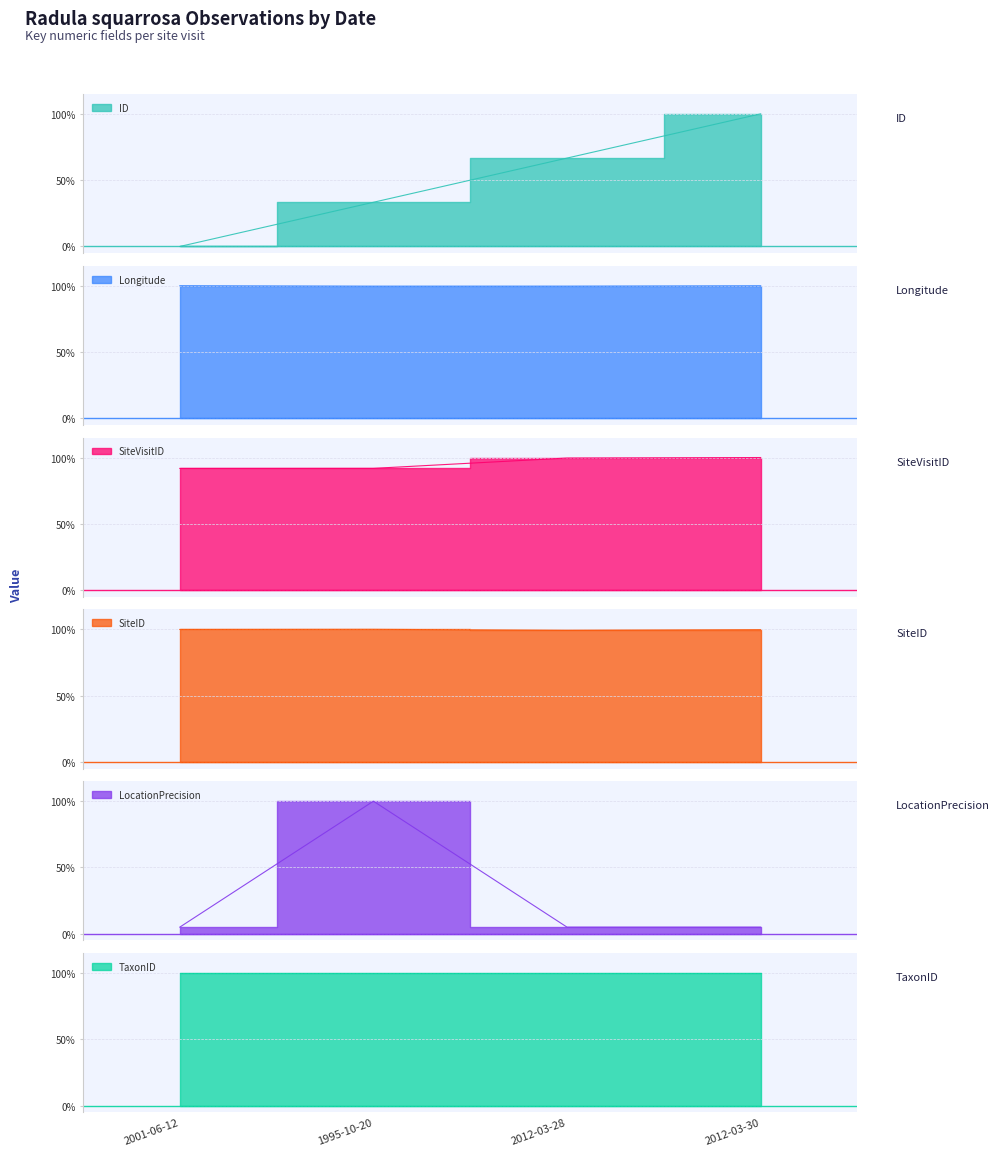

Which has a higher value, 1995-10-20 or 2012-03-30?

2012-03-30